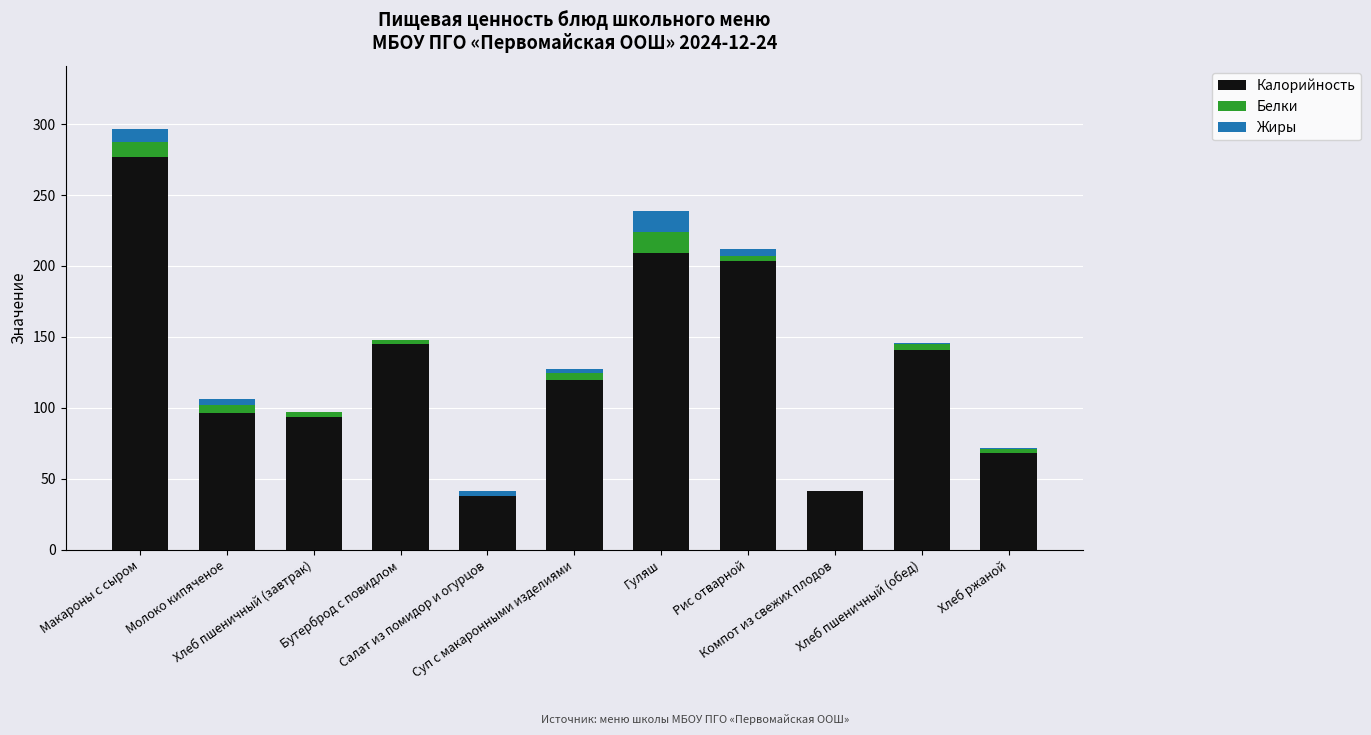

What position from the left is Хлеб пшеничный (обед)?

10